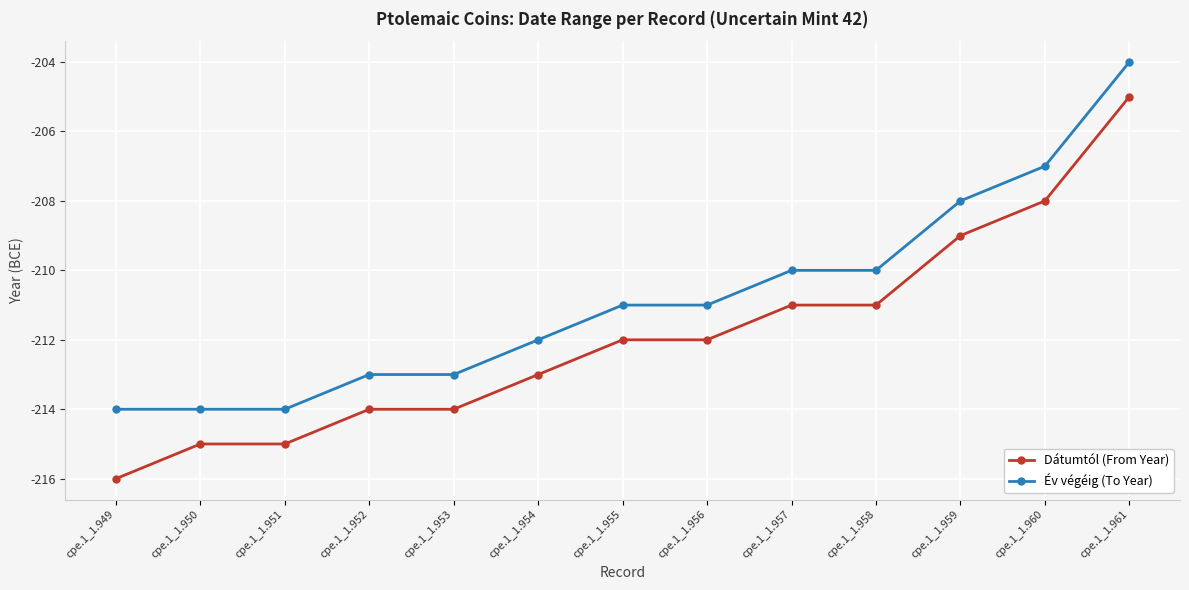

What is the difference between the highest and lowest values at cpe.1_1.958?

1